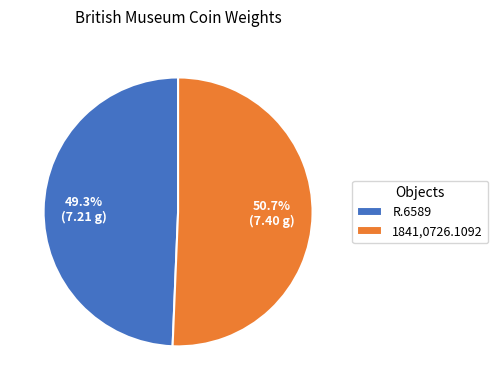

What is the ratio of the value at 1841,0726.1092 to the value at R.6589?

1.0